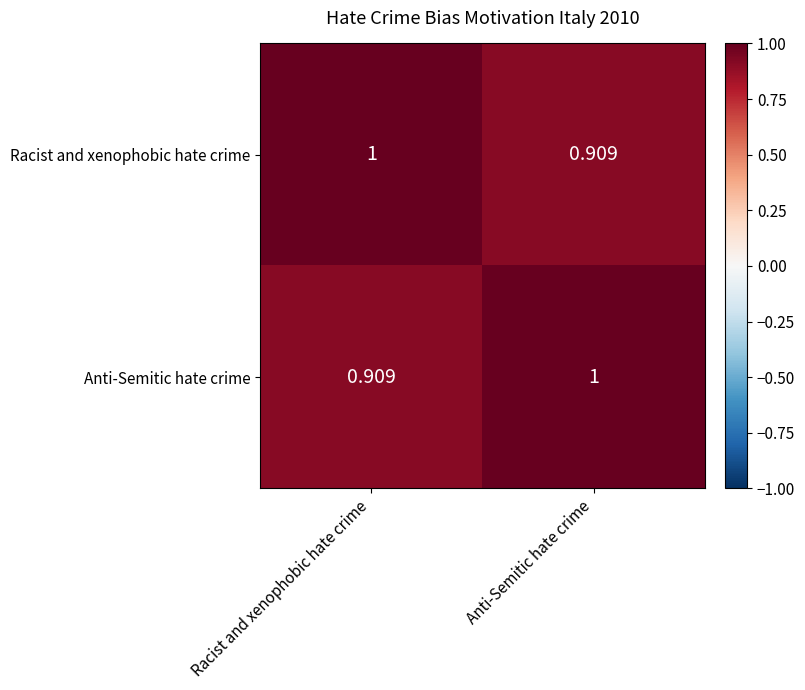

Rank the series at Racist and xenophobic hate crime from lowest to highest value.

Anti-Semitic hate crime, Racist and xenophobic hate crime